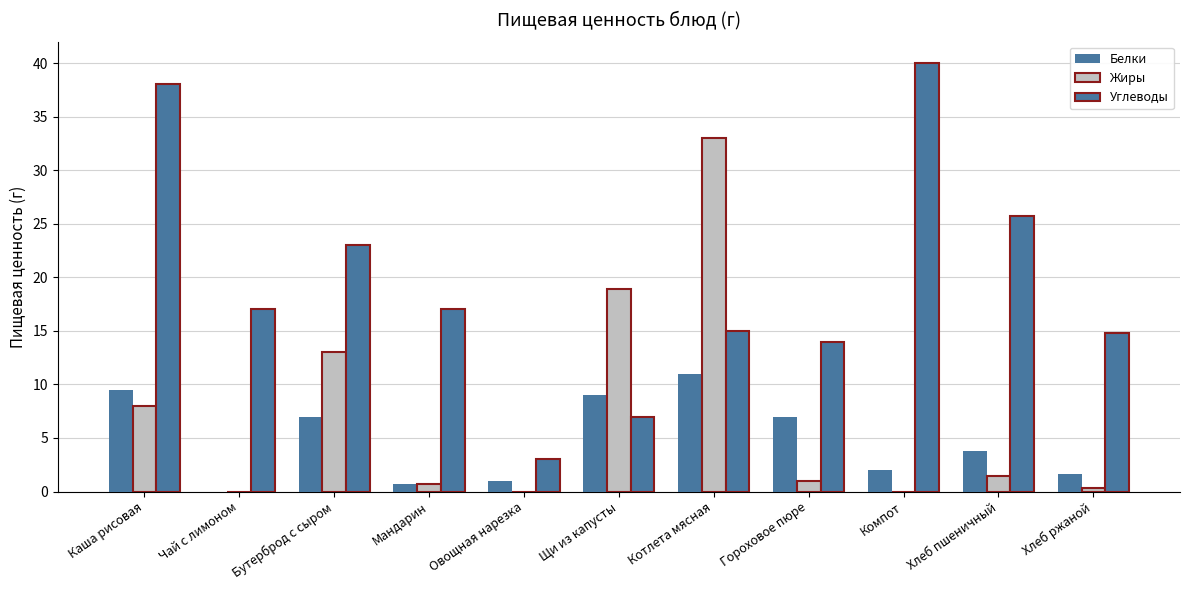

How many values in the Белки series exceed 3?

6